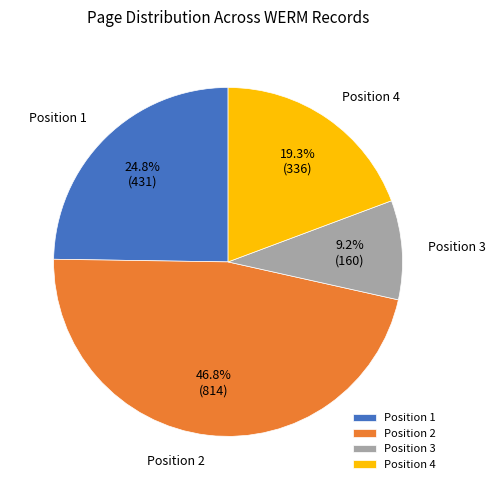

To the nearest percent, what percentage of the pie is Position 1?

25%